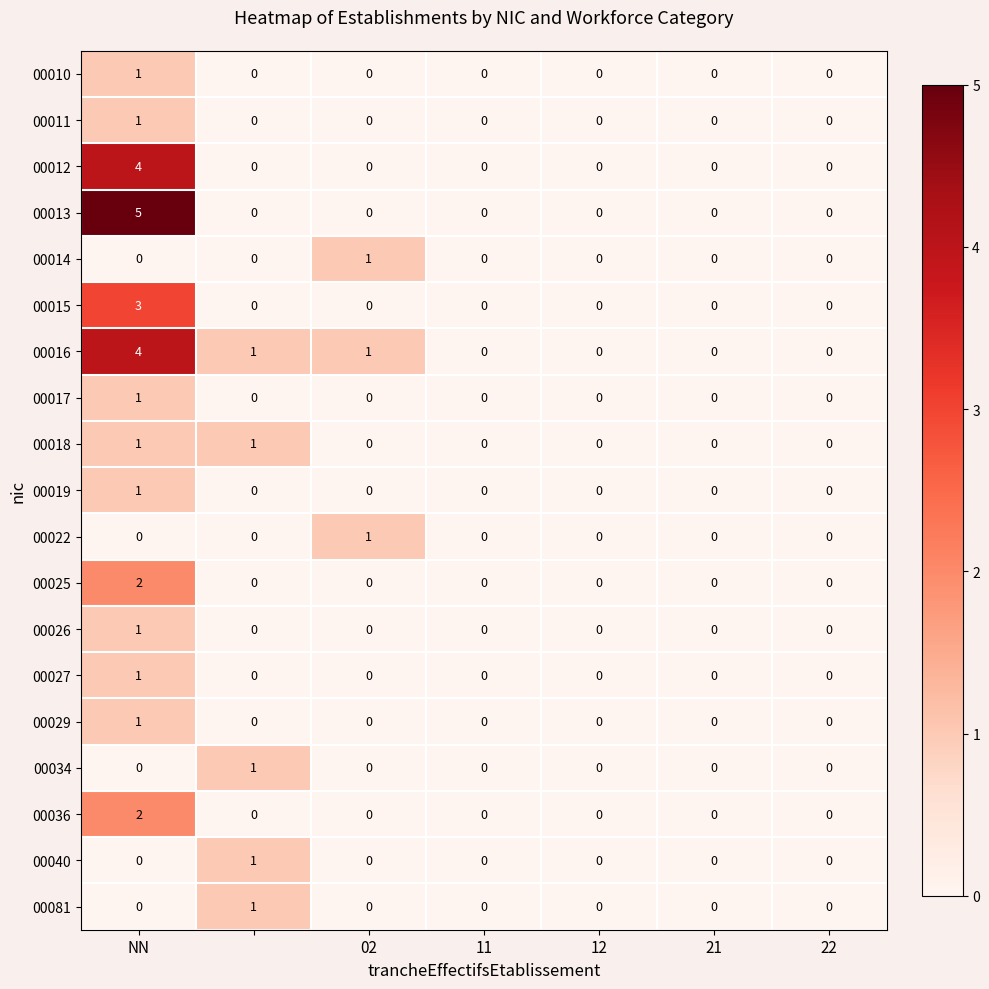

How many data points does each series have?

7